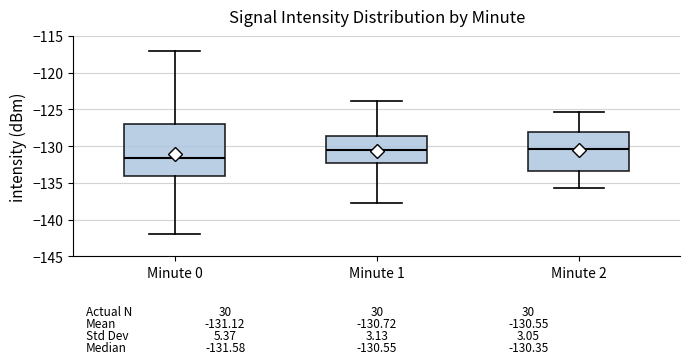

Comparing the boxes themselves (not the whiskers), which one is the tallest?

Minute 0